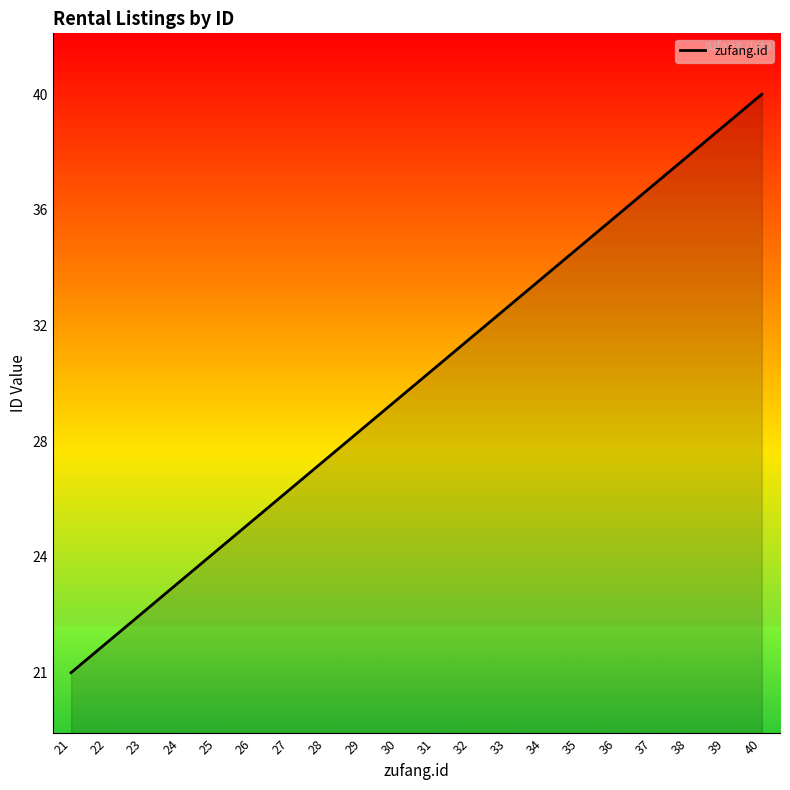

Does the chart display data point markers on the line(s)?

No